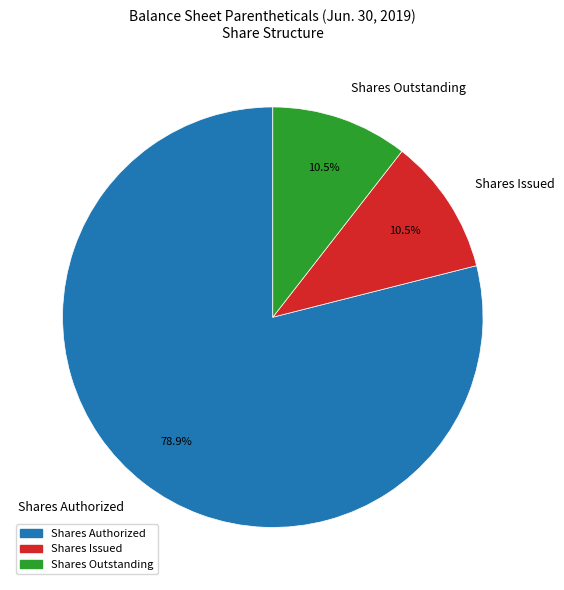

How many segments does this pie chart have?

3